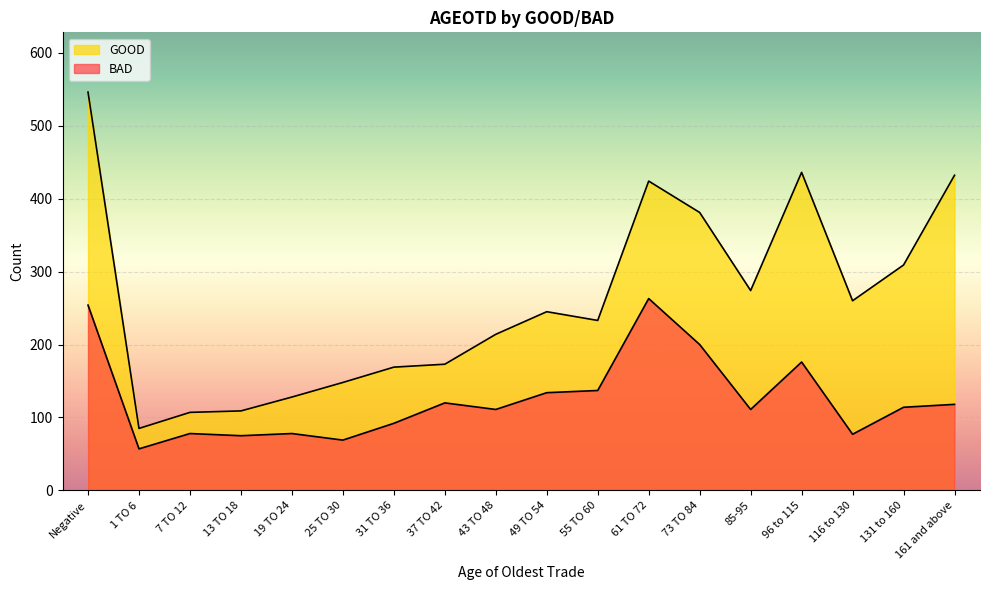

Reading right to left, transcribe all the data shown in this chart.

BAD: 161 and above=118	131 to 160=114	116 to 130=77	96 to 115=176	85-95=111	73 TO 84=200	61 TO 72=263	55 TO 60=137	49 TO 54=134	43 TO 48=111	37 TO 42=120	31 TO 36=92	25 TO 30=69	19 TO 24=78	13 TO 18=75	7 TO 12=78	1 TO 6=57	Negative=254
GOOD: 161 and above=432	131 to 160=309	116 to 130=260	96 to 115=436	85-95=274	73 TO 84=381	61 TO 72=424	55 TO 60=233	49 TO 54=245	43 TO 48=214	37 TO 42=173	31 TO 36=169	25 TO 30=148	19 TO 24=128	13 TO 18=109	7 TO 12=107	1 TO 6=85	Negative=546